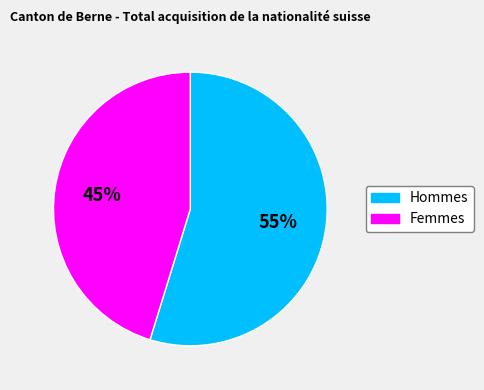

Rank the categories by value from highest to lowest.

Hommes, Femmes